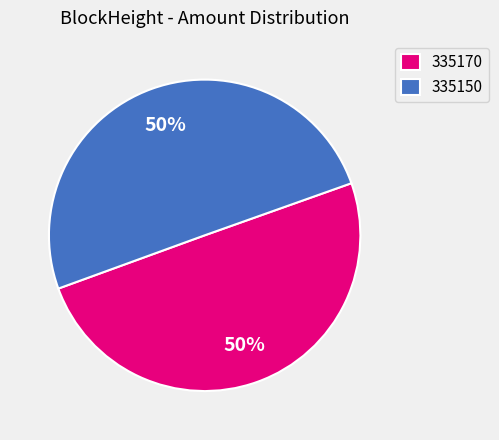

What is the ratio of the value at 335170 to the value at 335150?

1.0